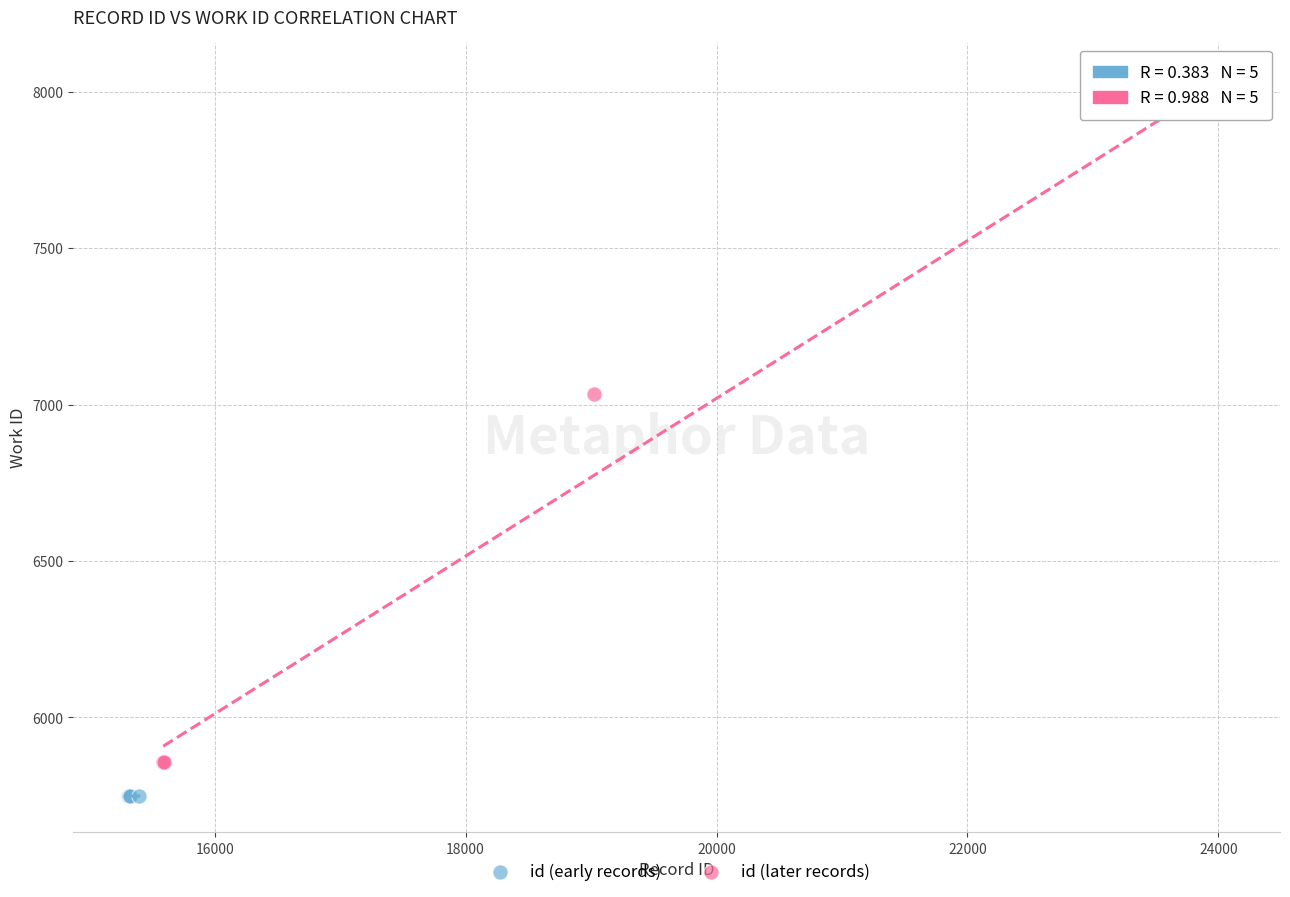

Which series reaches the maximum Y coordinate?

id (later records)